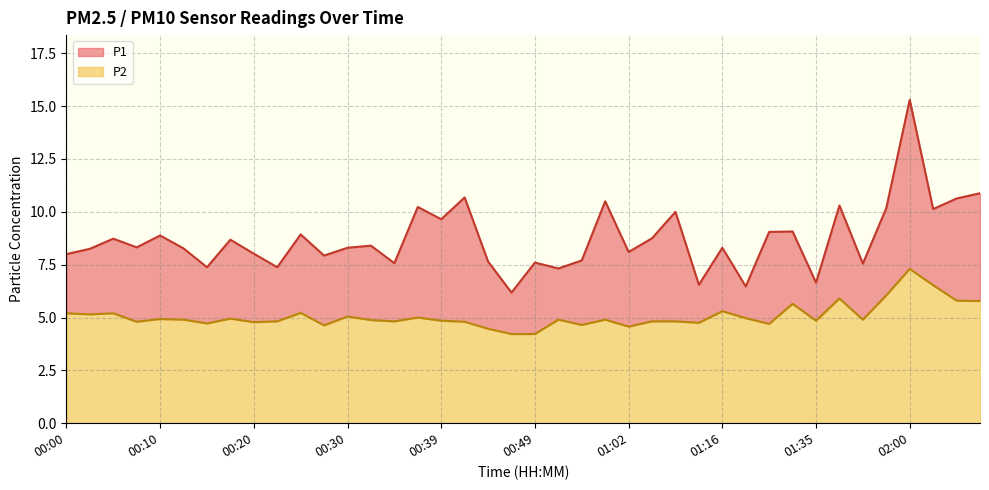

List the series in order of their peak value, highest first.

P1, P2